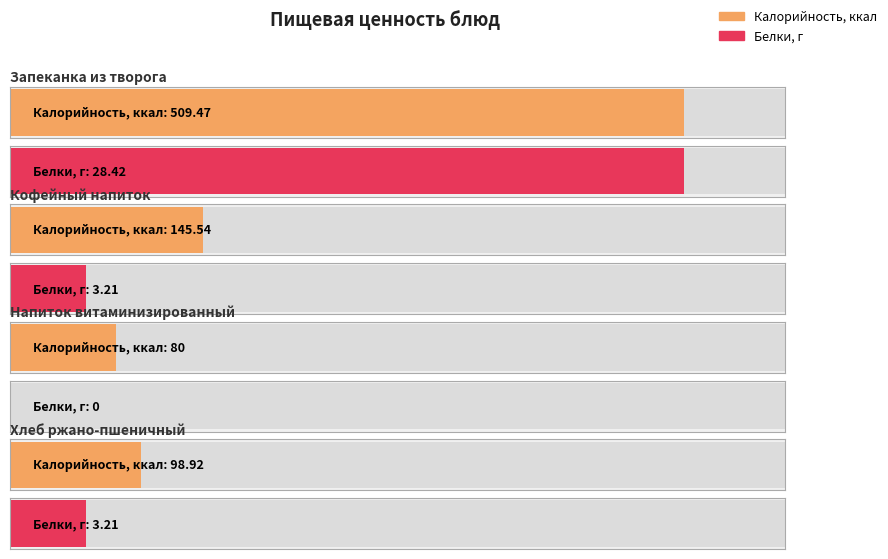

Is it true that Белки equals 0.0 at Бутерброд с маслом шоколадным?

False